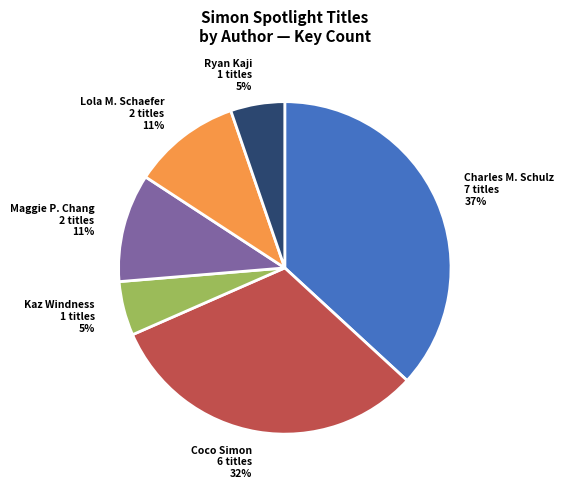

Does any single category account for the majority?

No